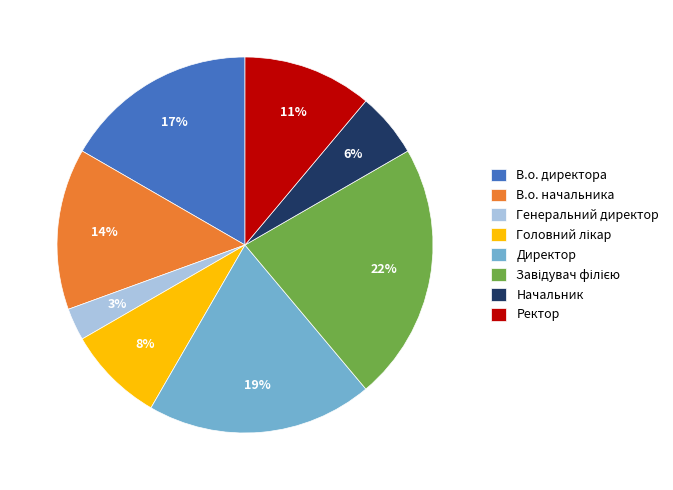

Is it true that Директор is 5% of the pie?

False